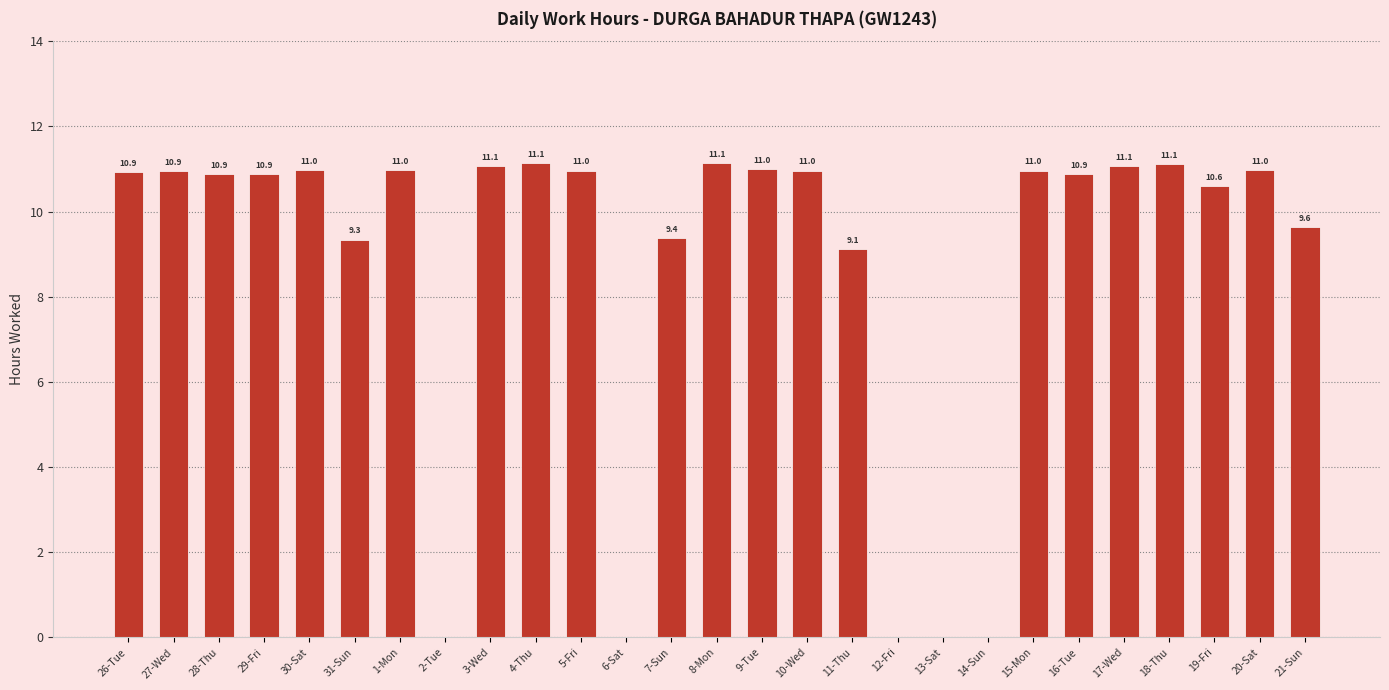

At which label does the data first exceed 10?

26-Tue